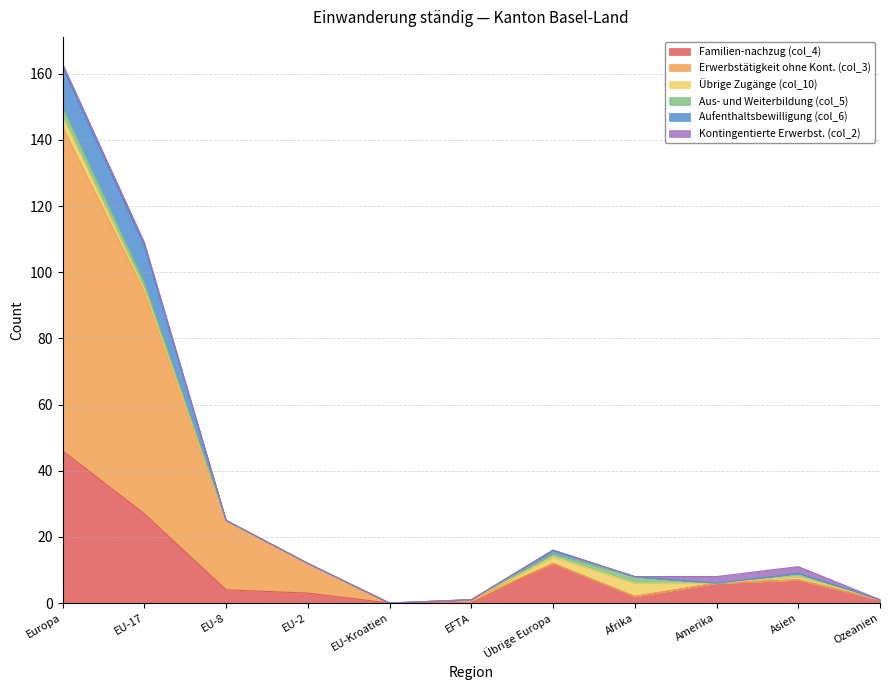

Which series has the largest total across all categories?

Erwerbstätigkeit ohne Kont. (col_3)